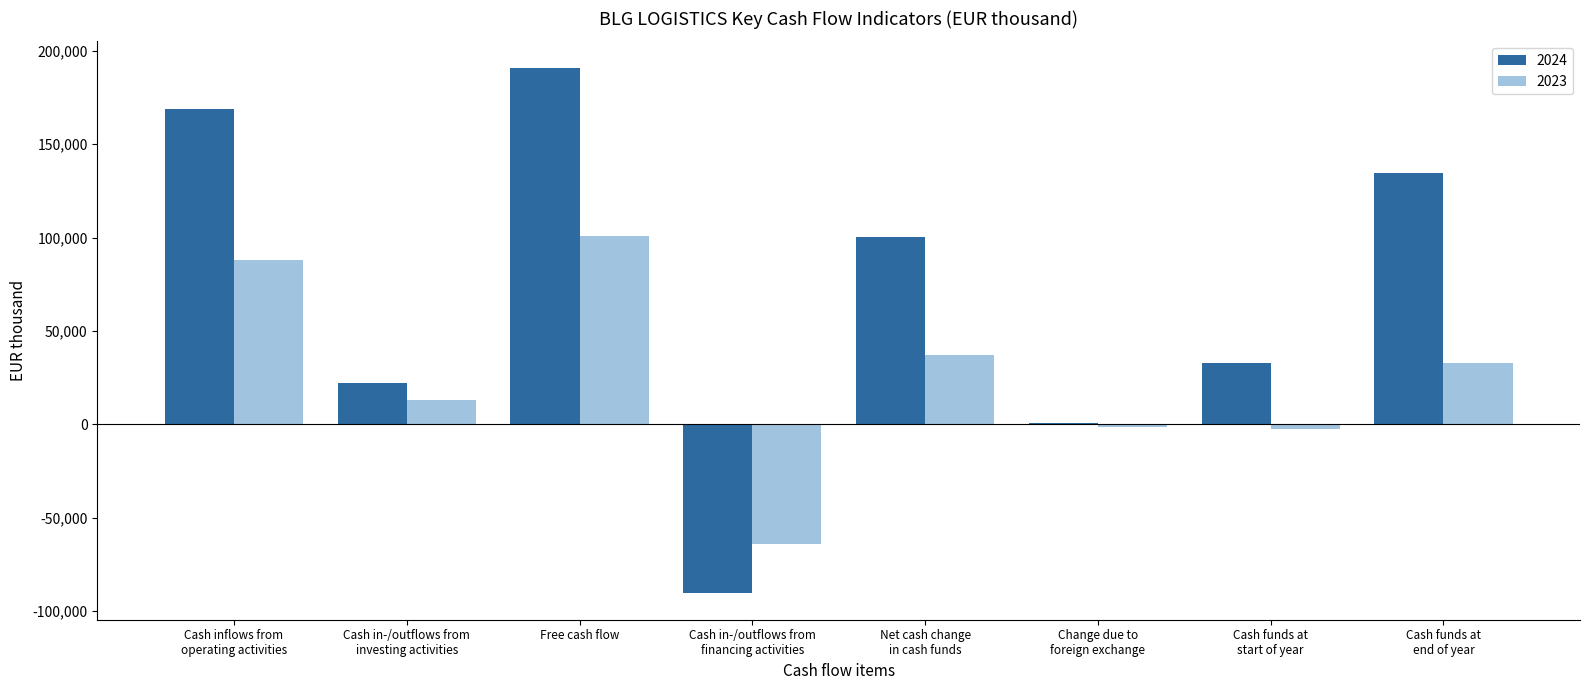

What is the maximum value shown in the chart?

191024